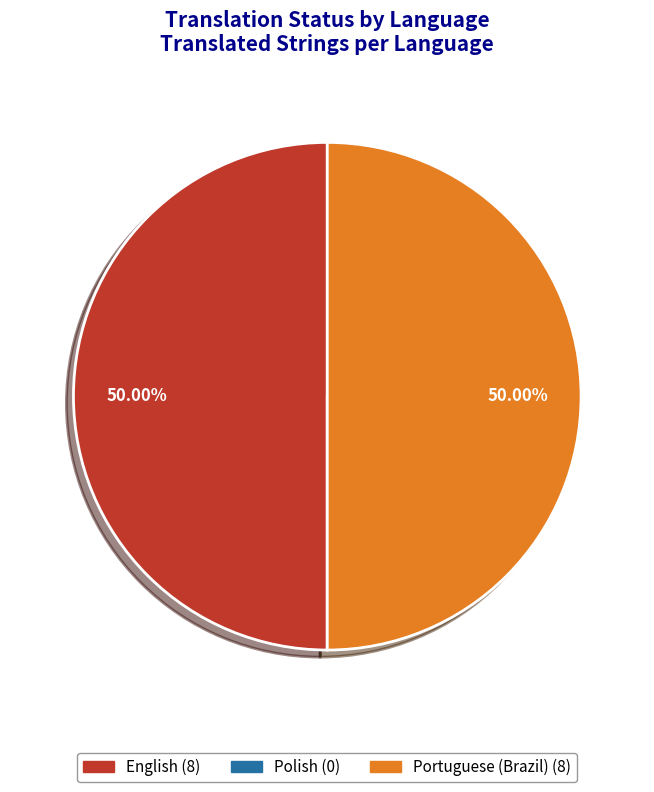

Approximately how many times larger is the value at English compared to Portuguese (Brazil)?

1.0